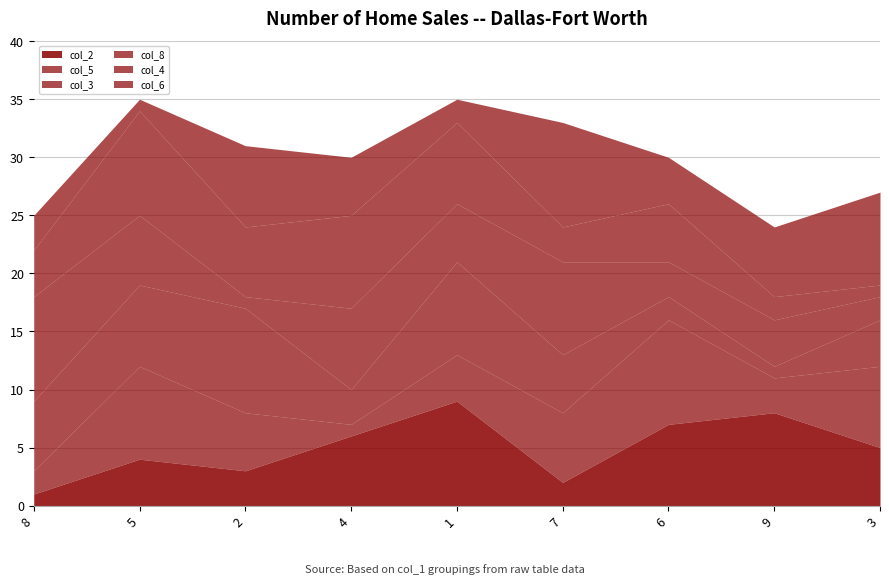

At which category does col_6 reach its first local peak?

2